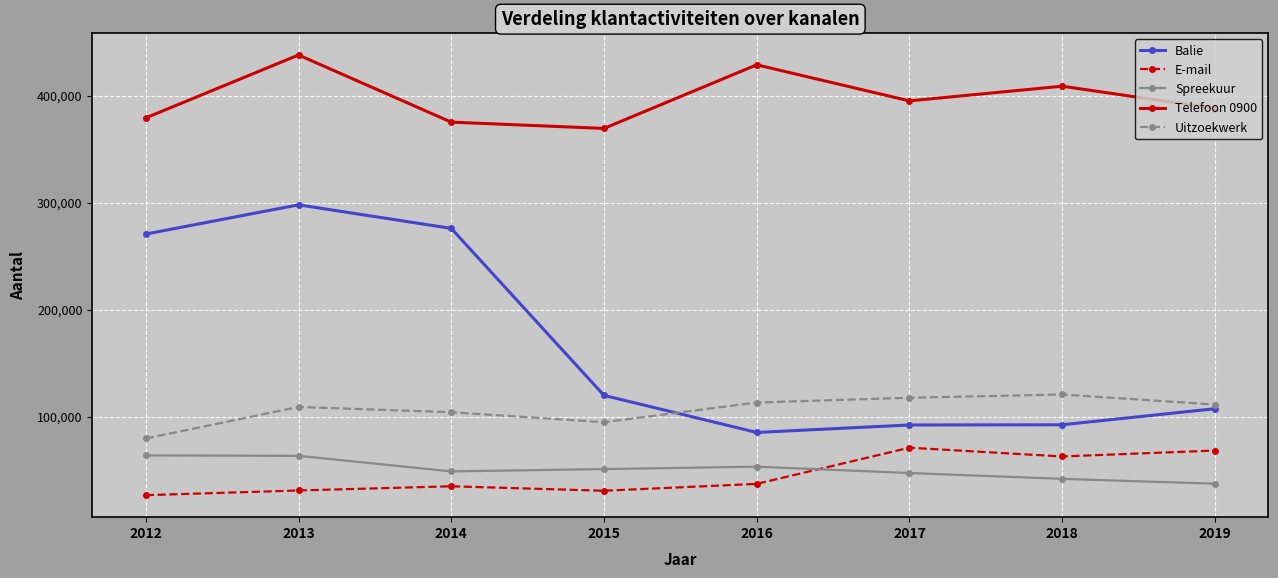

Does the chart have visible grid lines?

Yes